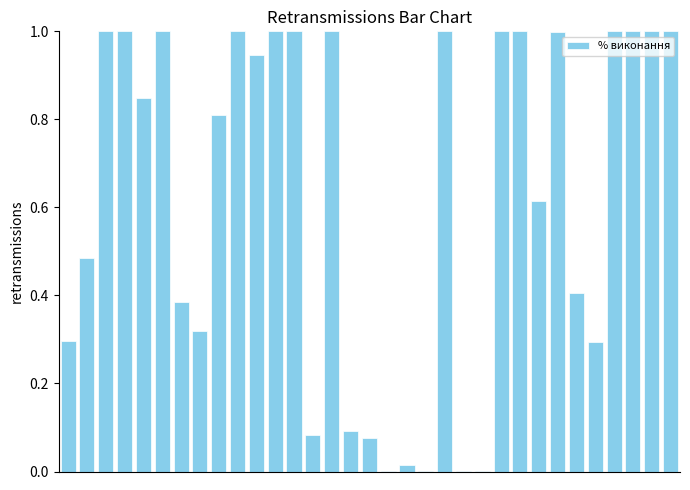

What is the sum of all values?

20.7